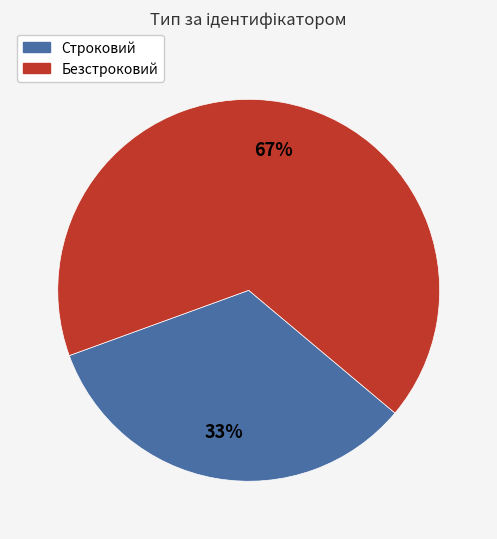

What percentage is the Безстроковий slice, to the nearest percent?

67%